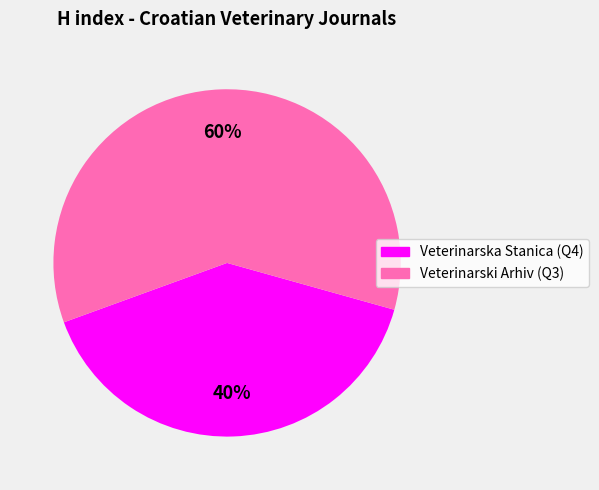

How many segments does this pie chart have?

2